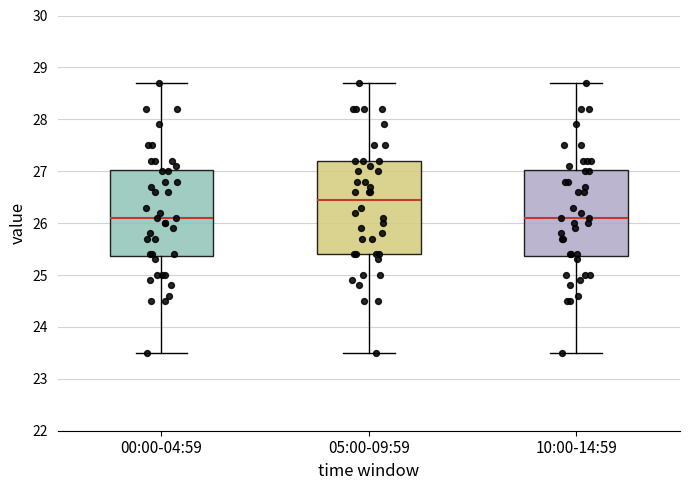

Which box is the tallest, from its lower edge to its upper edge?

05:00-09:59